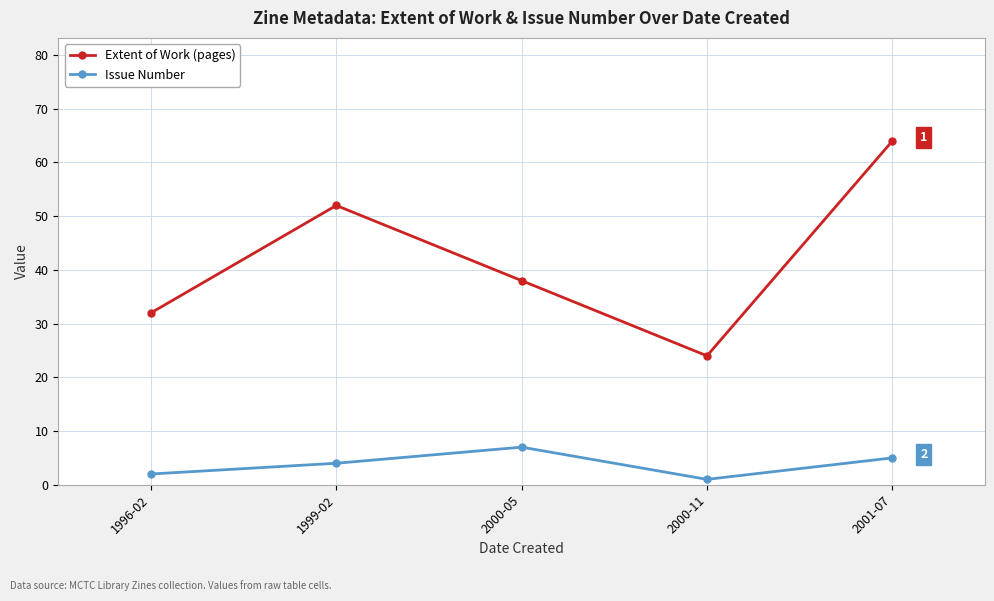

What is the label of the 3rd point from the right?

2000-05